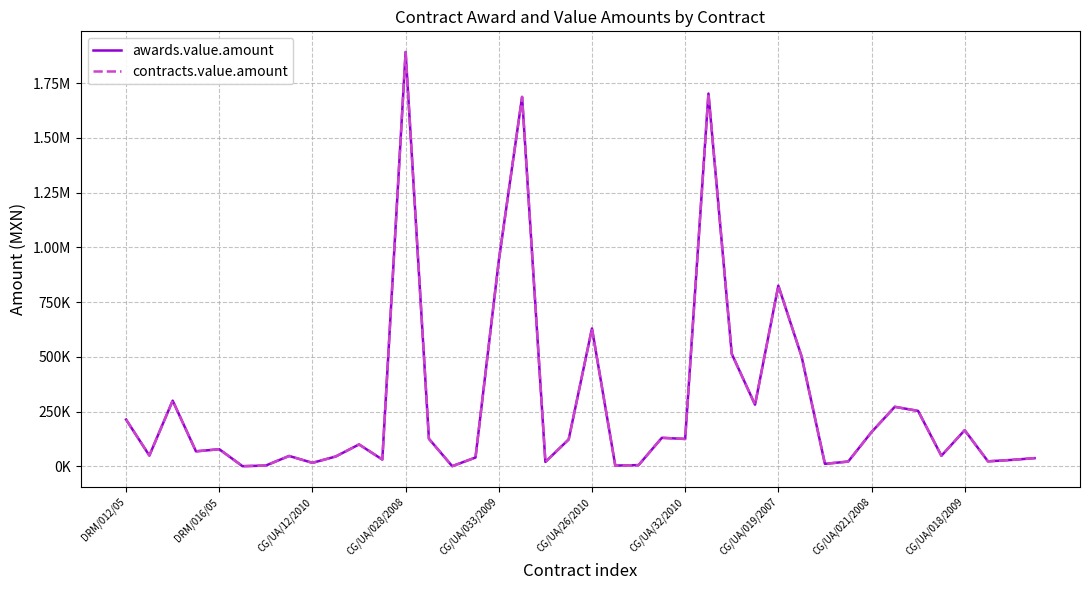

Does the chart display data point markers on the line(s)?

No